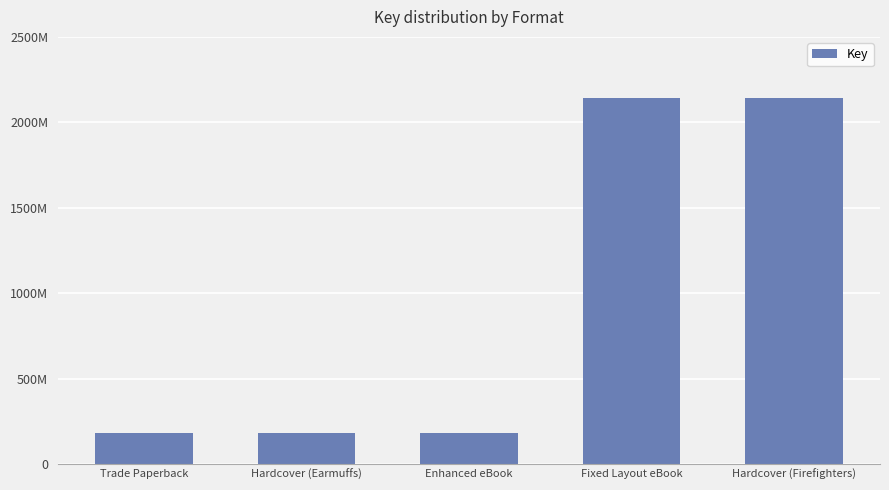

Between Enhanced eBook and Hardcover (Firefighters), which is larger?

Hardcover (Firefighters)